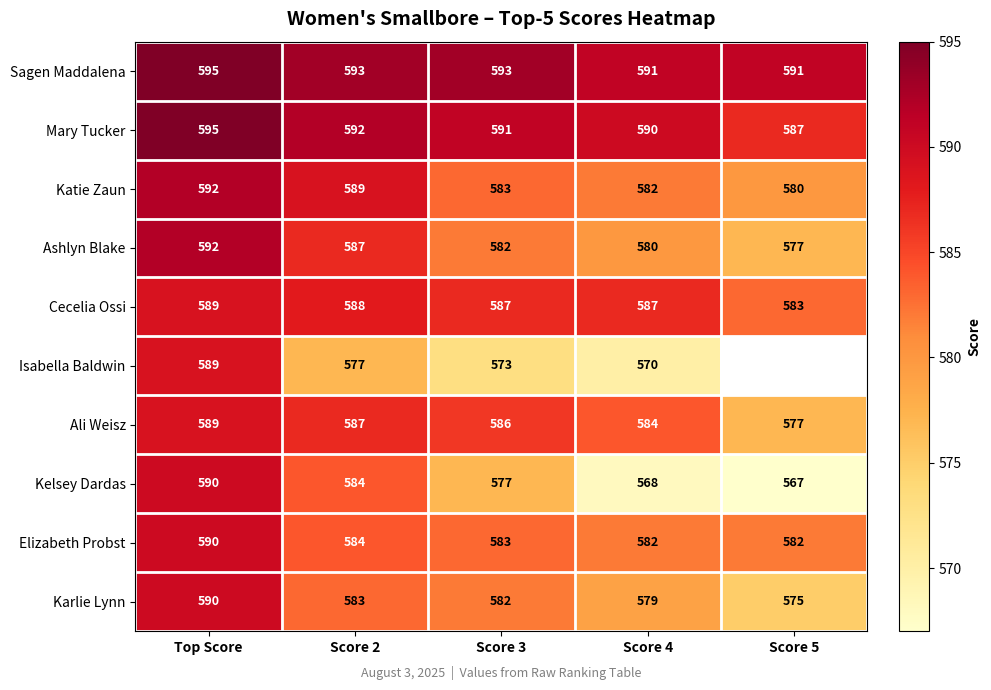

Where is Kelsey Dardas nearest to the value 578?

Score 3